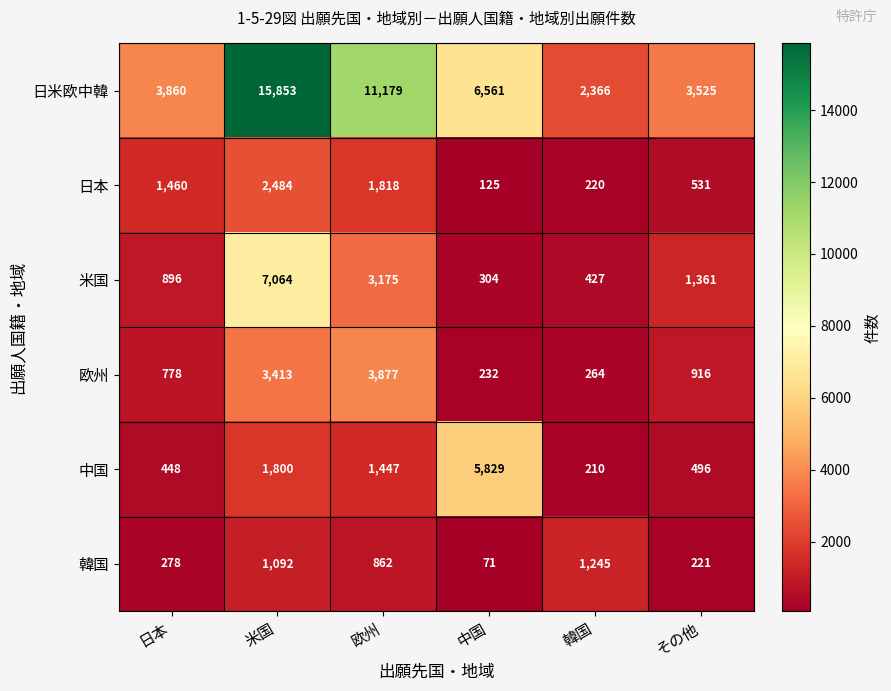

Which series changed the most between 米国 and 中国?

日米欧中韓